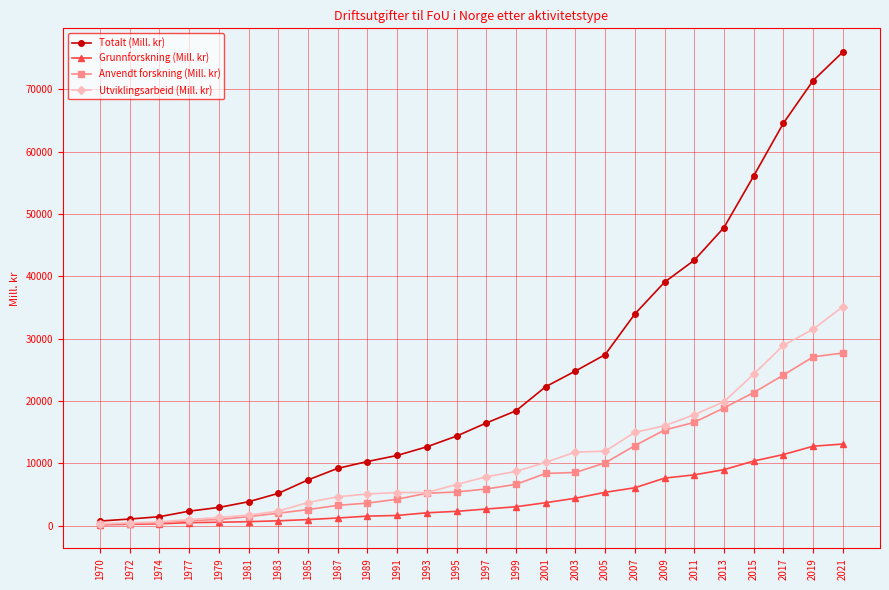

Which series has the largest range (max minus min)?

Totalt (Mill. kr)